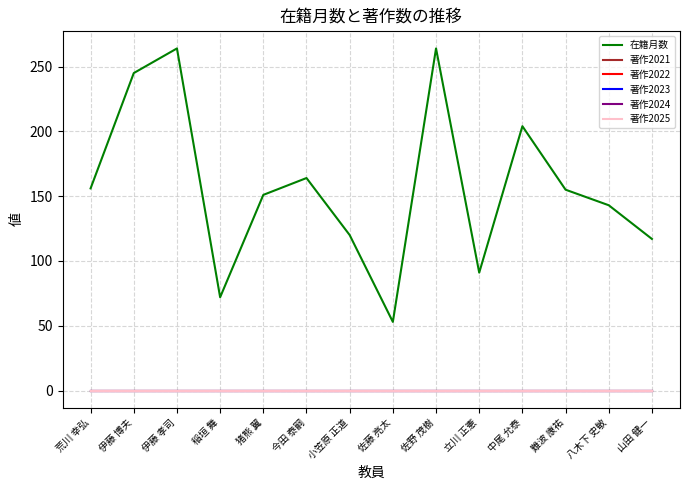

What is the label of the 13th point from the left?

八木下 史敏